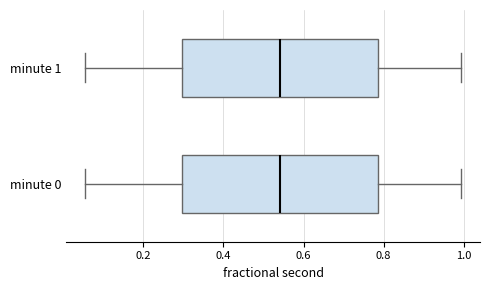

Reading bottom to top, read every box against the x-axis: the position of its median line, the range the box covers, and the ends of its whiskers. The values are not printed on the chart, so give them approximately, as read against the axis.

minute 0: median 0.54, box 0.30 to 0.78, whiskers 0.06 to 1.00
minute 1: median 0.54, box 0.30 to 0.78, whiskers 0.06 to 1.00